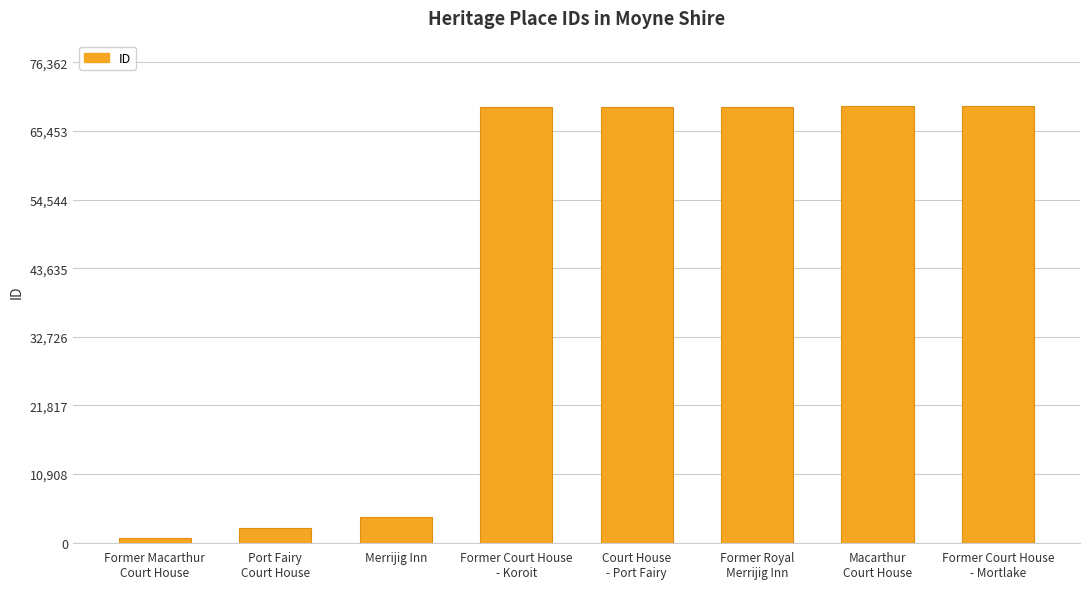

At which label is the value closest to 35042?

Merrijig Inn